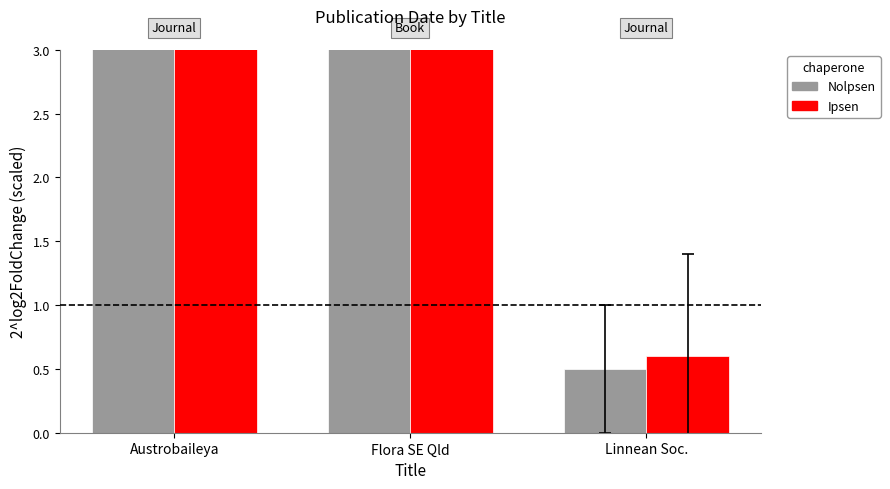

What is the label of the 1st bar from the right?

Linnean Soc.